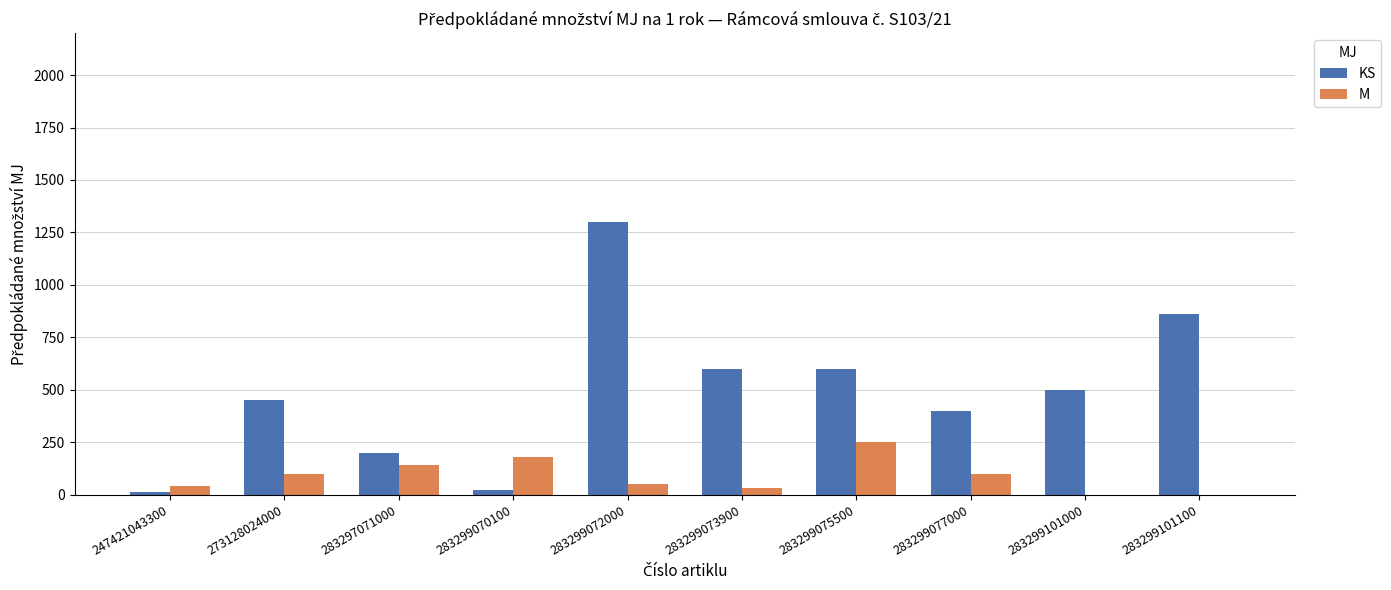

Reading left to right, what are all the values shown in this chart?

KS: 247421043300=10	273128024000=450	283297071000=200	283299070100=20	283299072000=1300	283299073900=600	283299075500=600	283299077000=400	283299101000=500	283299101100=860
M: 247421043300=40	273128024000=100	283297071000=140	283299070100=180	283299072000=50	283299073900=30	283299075500=250	283299077000=100	283299101000=0	283299101100=0